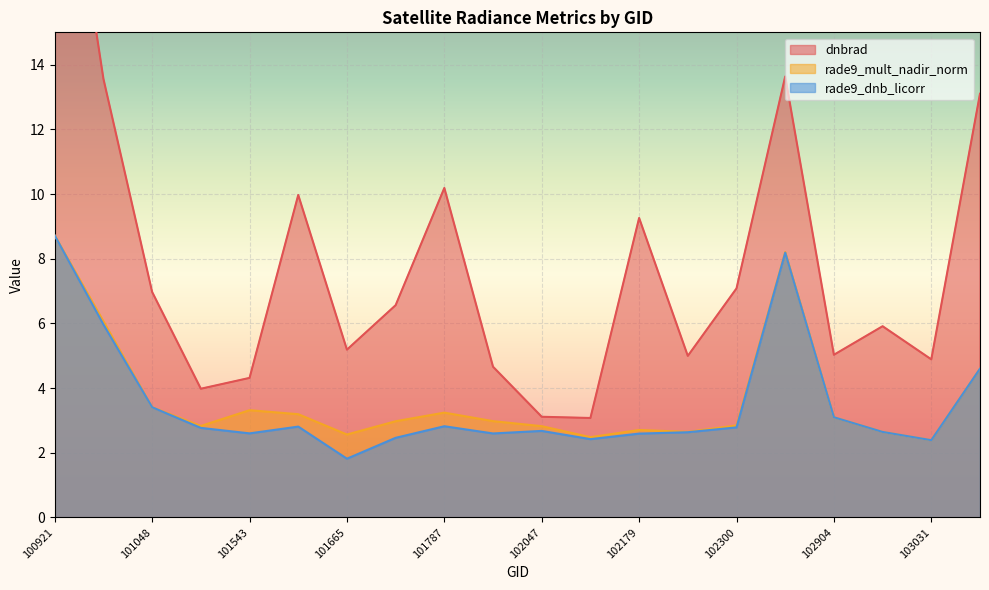

Reading left to right, extract all data points from this chart.

dnbrad: 23.4	13.6	7.0	4.0	4.3	10.0	5.2	6.6	10.2	4.7	3.1	3.1	9.3	5.0	7.1	13.6	5.0	5.9	4.9	13.1
rade9_mult_nadir_norm: 8.7	6.1	3.4	2.8	3.3	3.2	2.6	3.0	3.2	3.0	2.8	2.5	2.7	2.6	2.8	8.2	3.1	2.6	2.4	4.6
rade9_dnb_licorr: 8.7	6.0	3.4	2.8	2.6	2.8	1.8	2.5	2.8	2.6	2.7	2.4	2.6	2.6	2.8	8.2	3.1	2.6	2.4	4.6